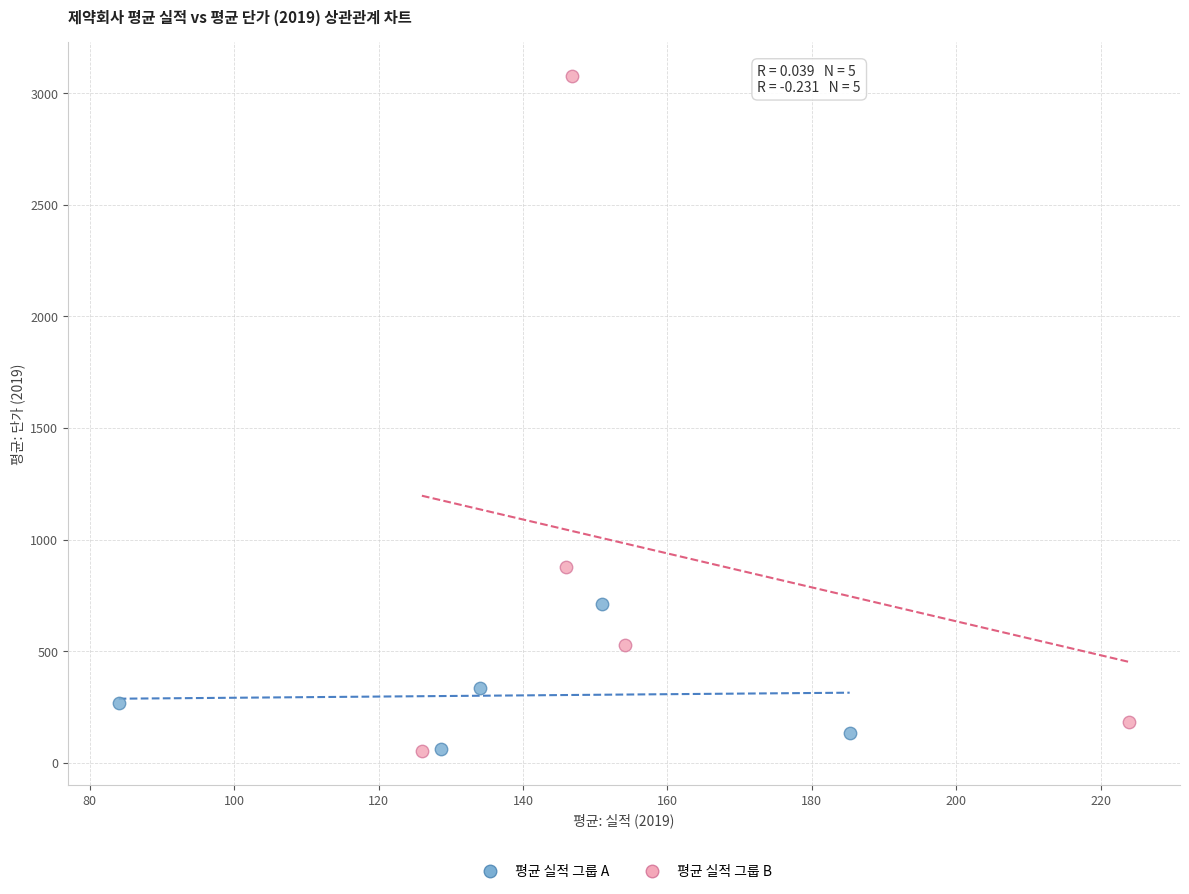

Which series has the largest Y range (max minus min)?

평균 실적 그룹 B